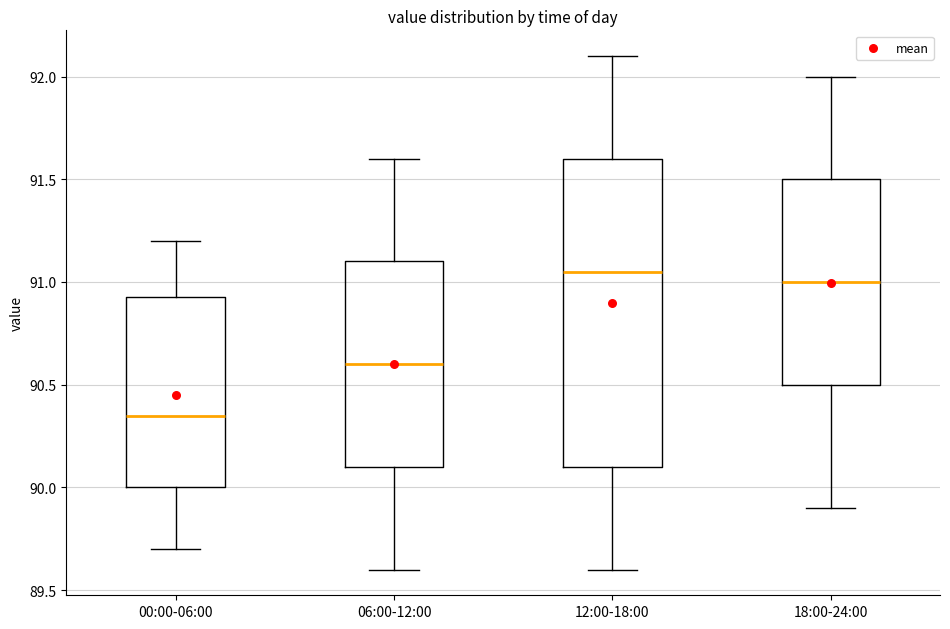

Reading left to right, read every box against the y-axis: the position of its median line, the range the box covers, and the ends of its whiskers. The values are not printed on the chart, so give them approximately, as read against the axis.

00:00-06:00: median 90.35, box 90.00 to 90.95, whiskers 89.70 to 91.20
06:00-12:00: median 90.60, box 90.10 to 91.10, whiskers 89.60 to 91.60
12:00-18:00: median 91.05, box 90.10 to 91.60, whiskers 89.60 to 92.10
18:00-24:00: median 91.00, box 90.50 to 91.50, whiskers 89.90 to 92.00